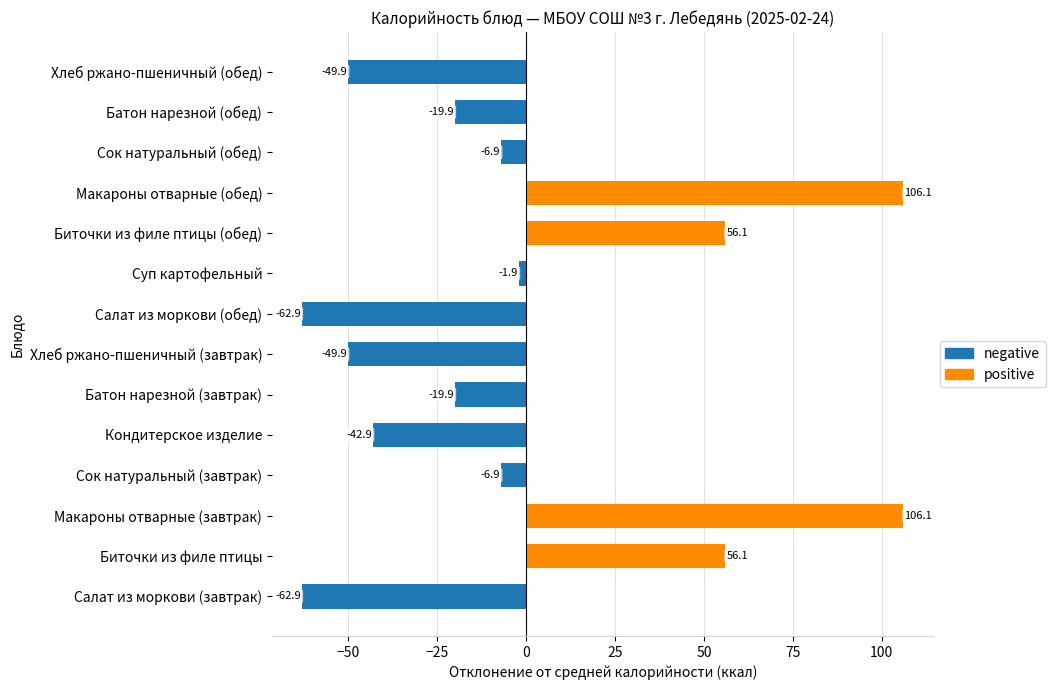

How many data points are above -6?

5